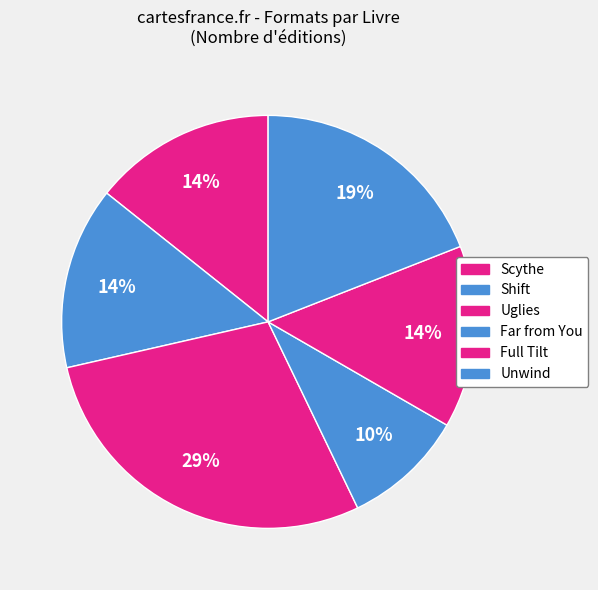

Is Uglies the majority of the pie?

No